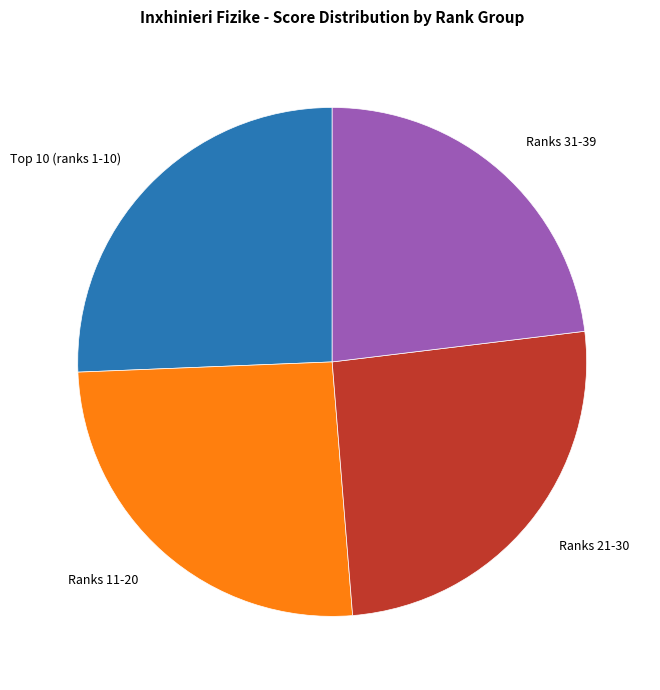

Is it true that Ranks 21-30 is 26% of the pie?

True